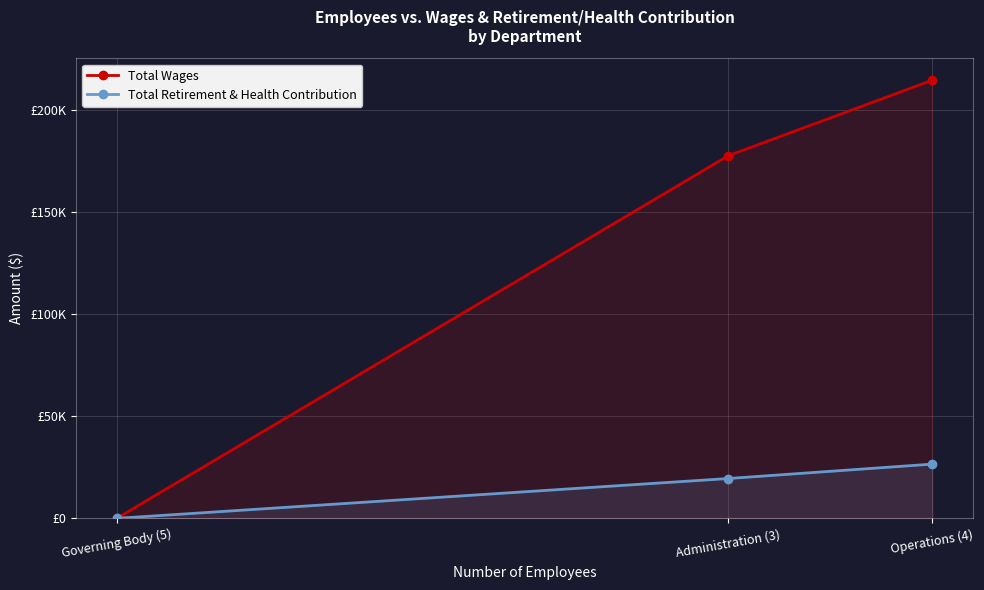

What is the average value of the Total Wages series?

130621